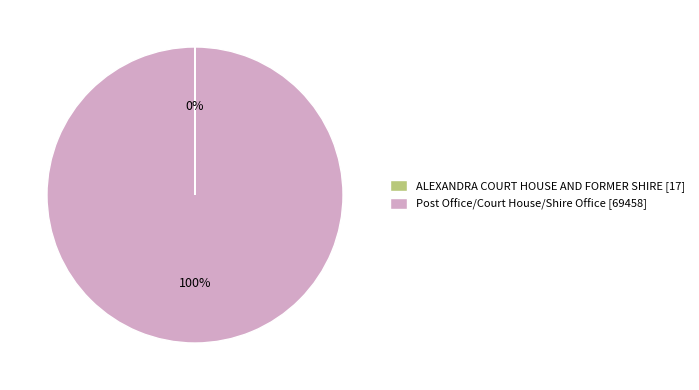

The Post Office/Court House/Shire Office [69458] slice represents 100% of the pie. True or false?

True